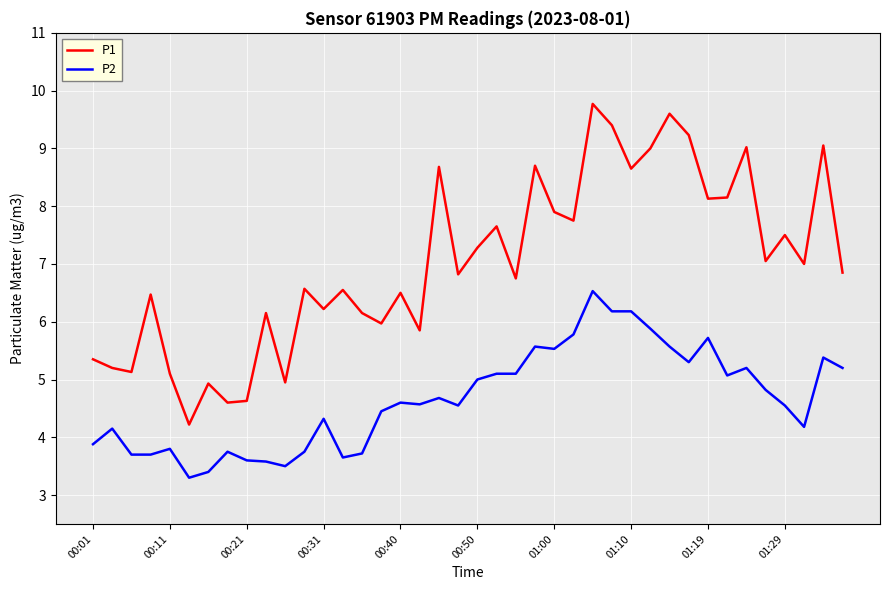

Rank the series by their maximum value, from lowest to highest.

P2, P1